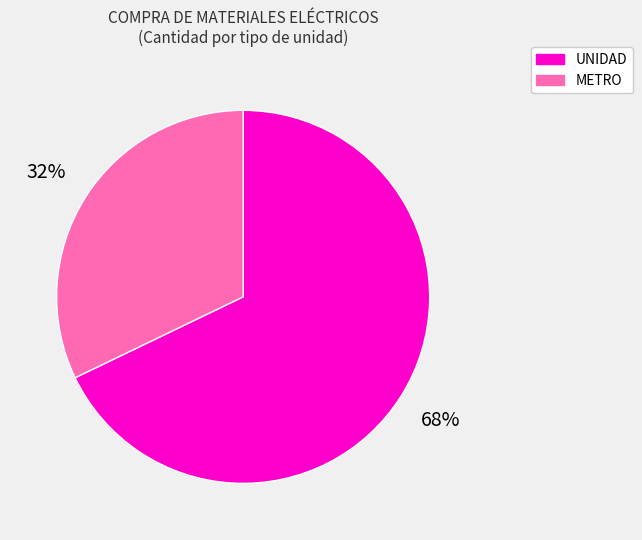

Is the sum of UNIDAD and METRO greater than half?

Yes